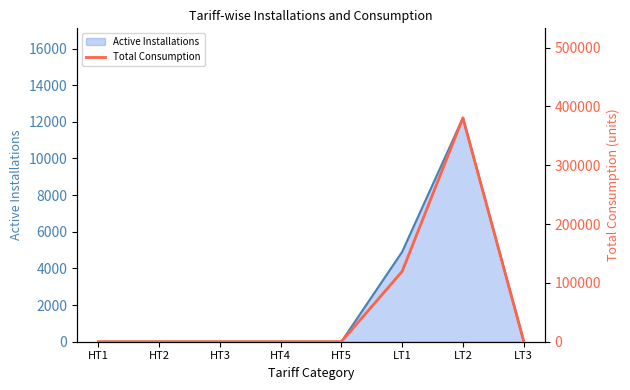

List the labels in order of value, smallest first.

HT1, HT2, HT3, HT4, HT5, LT3, LT1, LT2